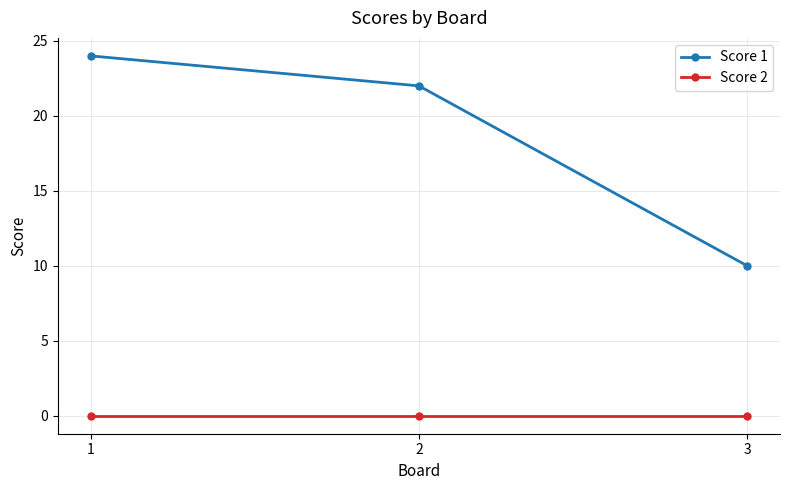

Rank the series by their average value, from lowest to highest.

Score 2, Score 1